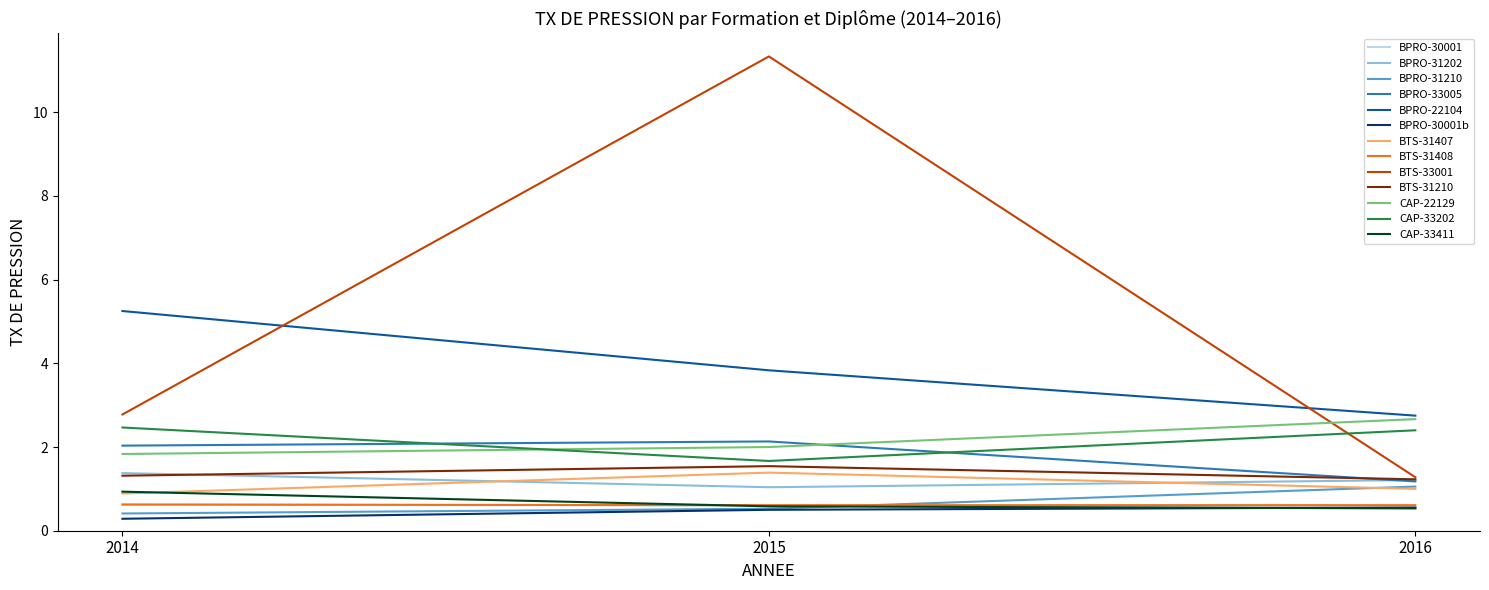

Between 2015 and 2016, which series saw the biggest shift?

BTS-33001